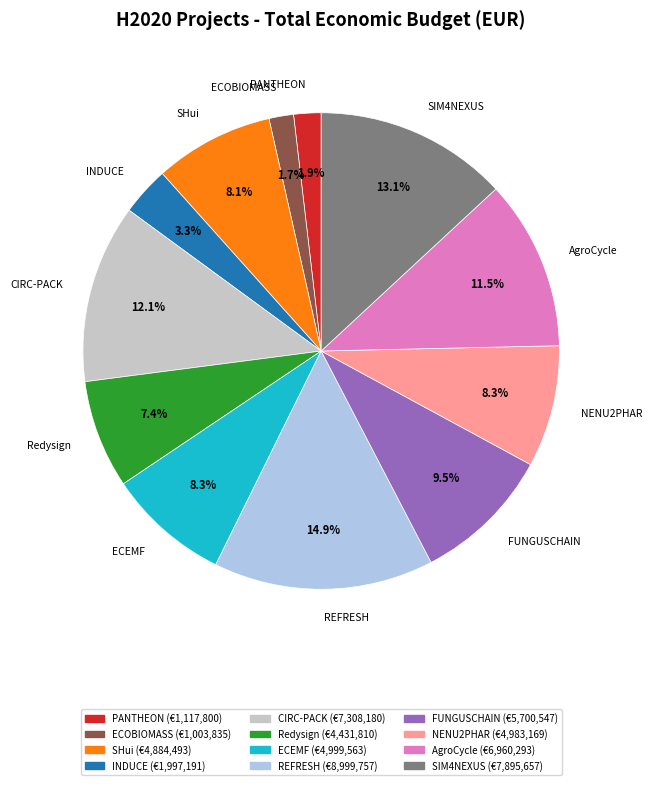

How many segments does this pie chart have?

12